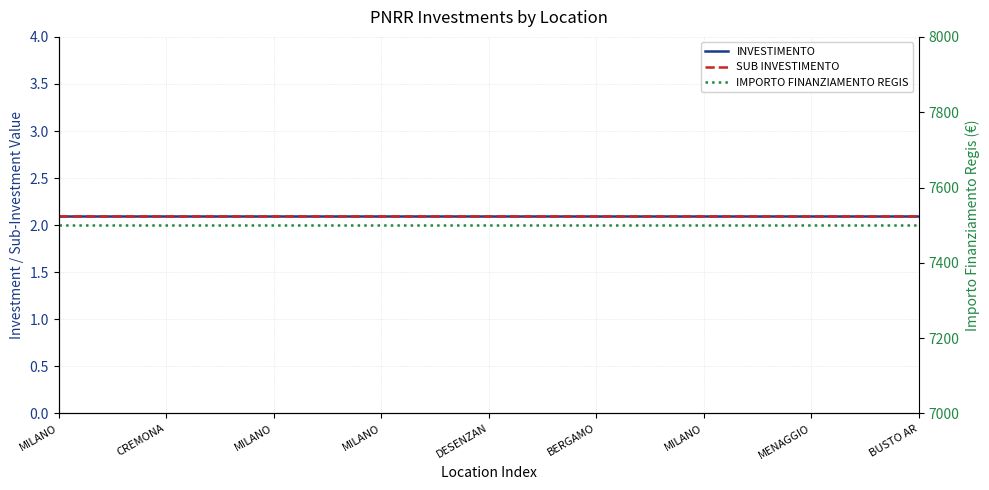

Is this an area chart (filled region under the line)?

No